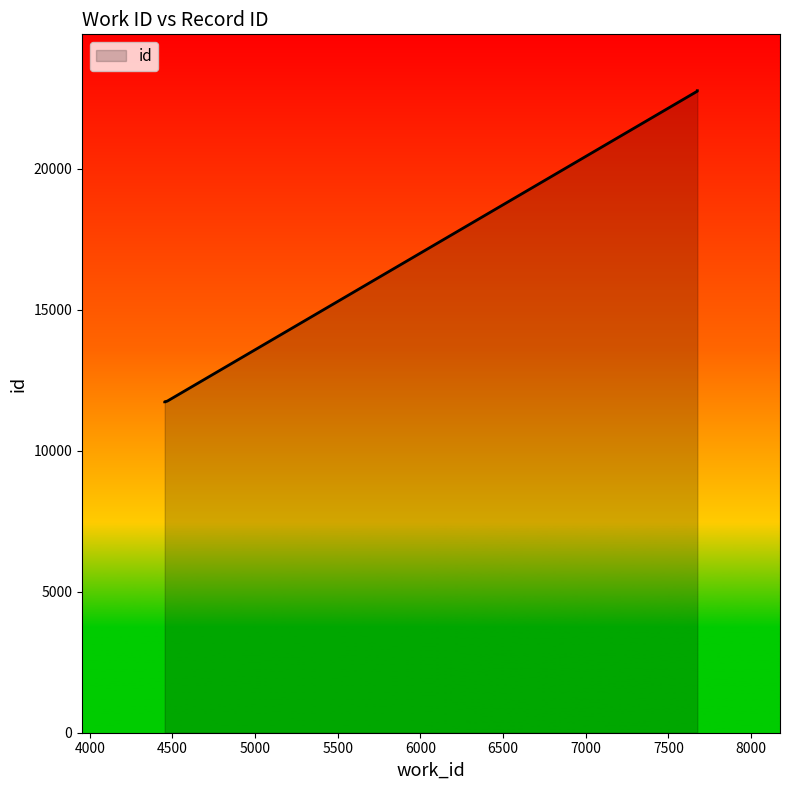

What is the average value?

18628